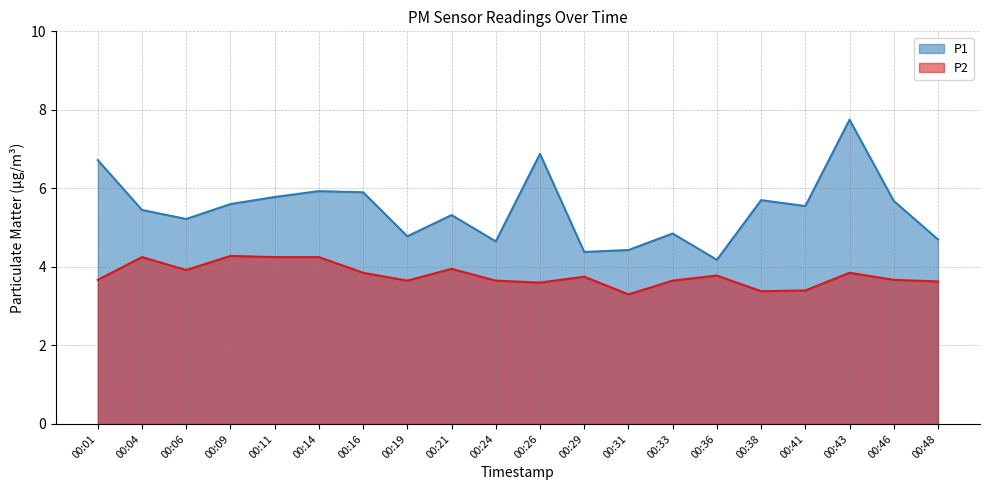

Rank the categories by P2 value from highest to lowest.

00:09, 00:04, 00:11, 00:14, 00:21, 00:06, 00:16, 00:43, 00:36, 00:29, 00:01, 00:46, 00:19, 00:24, 00:33, 00:48, 00:26, 00:41, 00:38, 00:31